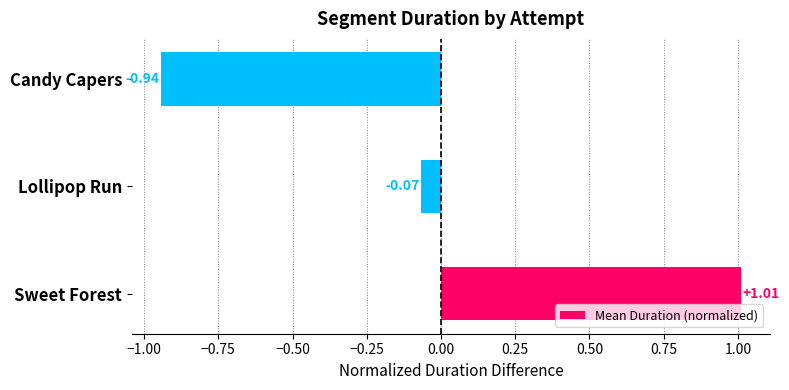

Does the chart contain stacked bars?

No